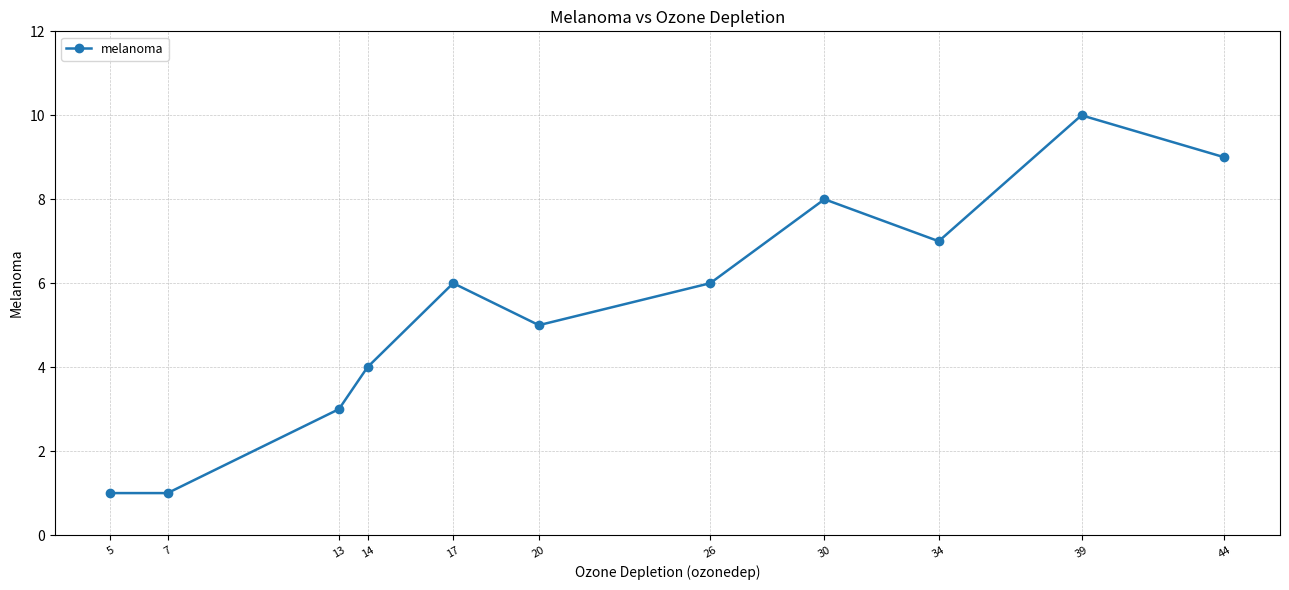

Reading left to right, extract all data points from this chart.

1	1	3	4	6	5	6	8	7	10	9